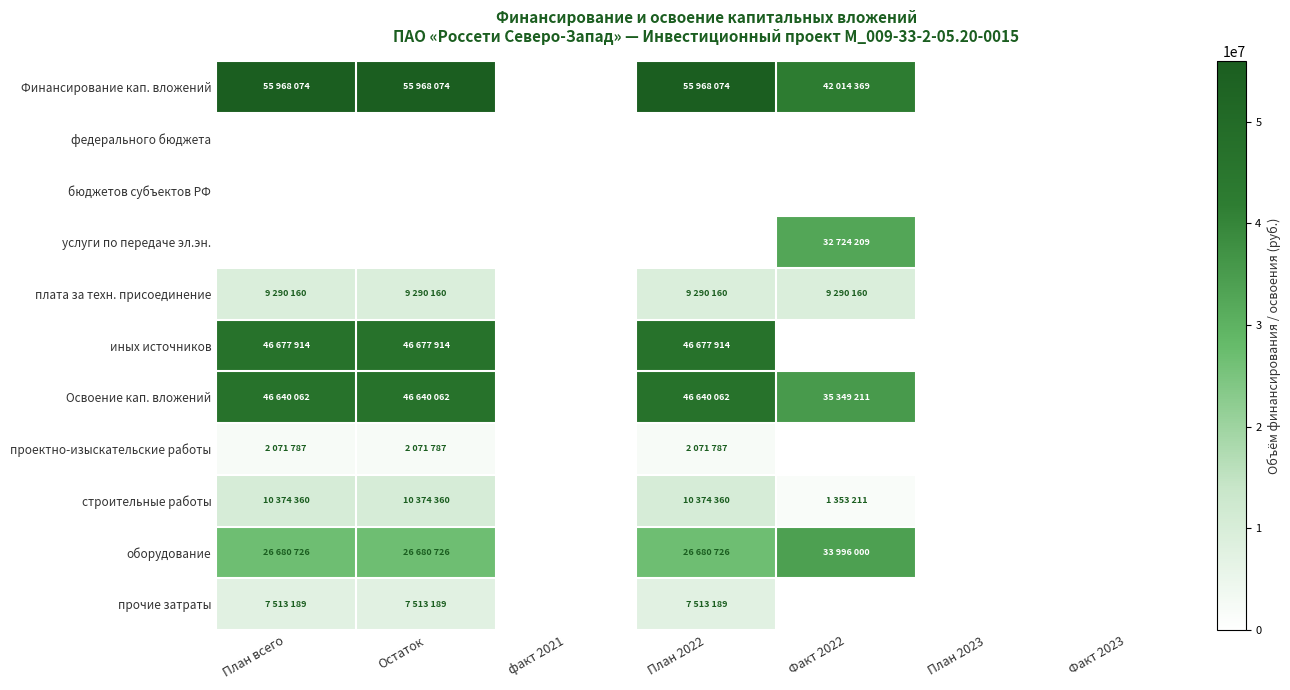

Reading left to right, list all the values displayed in this chart.

Финансирование кап. вложений: План всего=55968074	Остаток=55968074	факт 2021=0	План 2022=55968074	Факт 2022=42014369	План 2023=0	Факт 2023=0
федерального бюджета: План всего=0	Остаток=0	факт 2021=0	План 2022=0	Факт 2022=0	План 2023=0	Факт 2023=0
бюджетов субъектов РФ: План всего=0	Остаток=0	факт 2021=0	План 2022=0	Факт 2022=0	План 2023=0	Факт 2023=0
услуги по передаче эл.эн.: План всего=0	Остаток=0	факт 2021=0	План 2022=0	Факт 2022=32724209	План 2023=0	Факт 2023=0
плата за техн. присоединение: План всего=9290160	Остаток=9290160	факт 2021=0	План 2022=9290160	Факт 2022=9290160	План 2023=0	Факт 2023=0
иных источников: План всего=46677914	Остаток=46677914	факт 2021=0	План 2022=46677914	Факт 2022=0	План 2023=0	Факт 2023=0
Освоение кап. вложений: План всего=46640062	Остаток=46640062	факт 2021=0	План 2022=46640062	Факт 2022=35349211	План 2023=0	Факт 2023=0
проектно-изыскательские работы: План всего=2071787	Остаток=2071787	факт 2021=0	План 2022=2071787	Факт 2022=0	План 2023=0	Факт 2023=0
строительные работы: План всего=10374360	Остаток=10374360	факт 2021=0	План 2022=10374360	Факт 2022=1353211	План 2023=0	Факт 2023=0
оборудование: План всего=26680726	Остаток=26680726	факт 2021=0	План 2022=26680726	Факт 2022=33996000	План 2023=0	Факт 2023=0
прочие затраты: План всего=7513189	Остаток=7513189	факт 2021=0	План 2022=7513189	Факт 2022=0	План 2023=0	Факт 2023=0